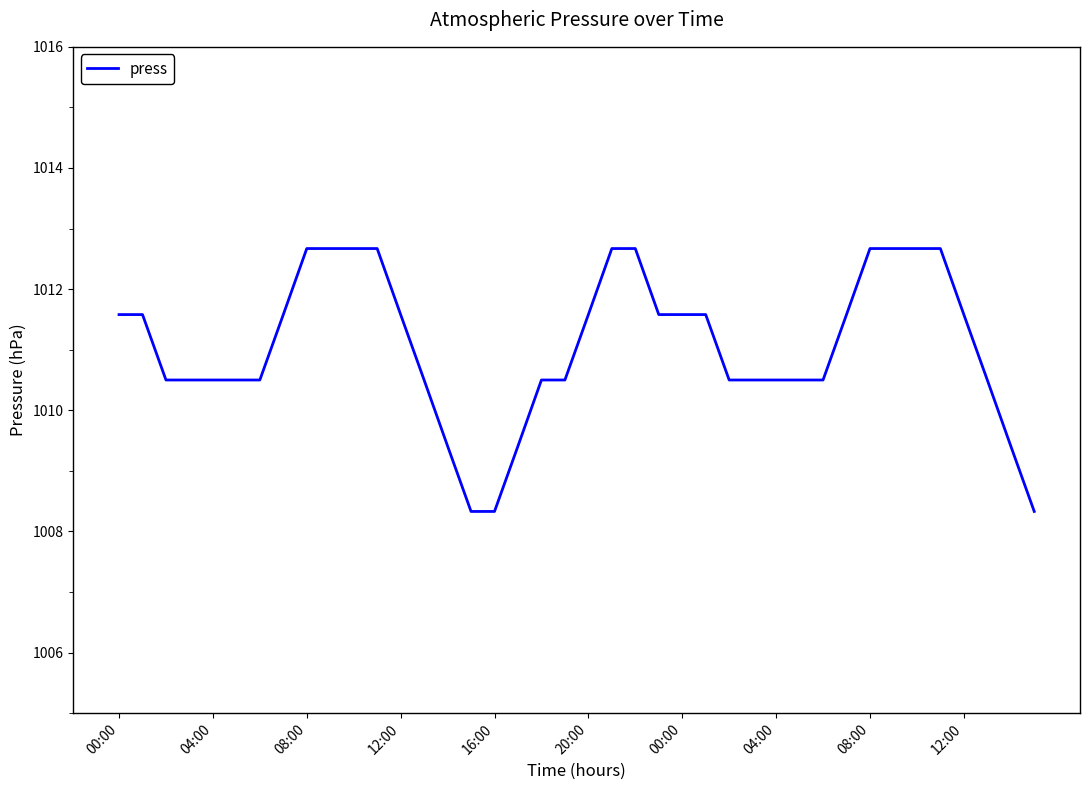

What is the greatest value displayed?

1012.7